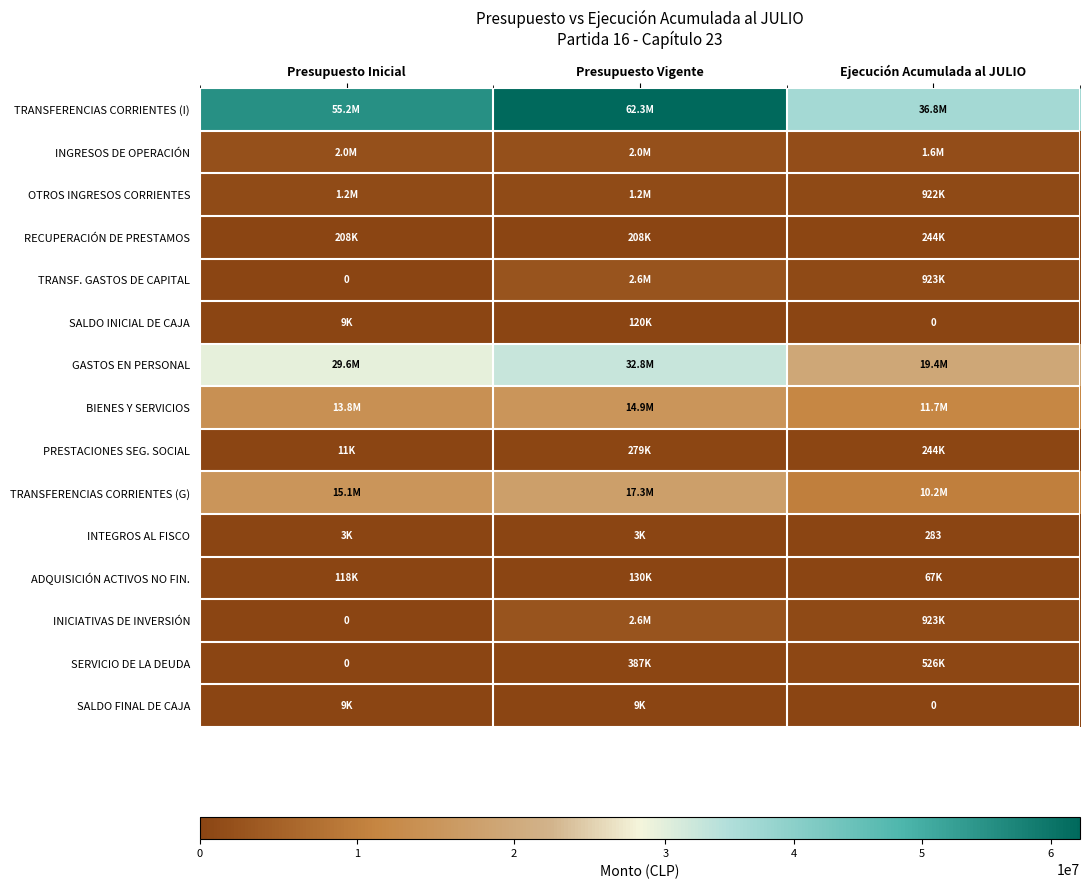

Which series has the widest spread of values?

TRANSFERENCIAS CORRIENTES (I)